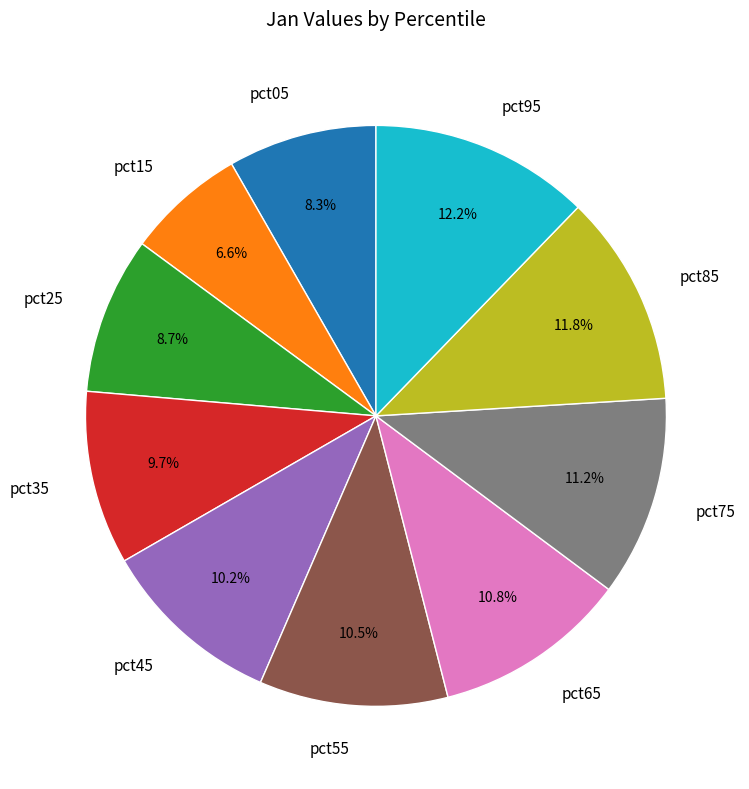

To the nearest percent, what portion does pct45 represent?

10%